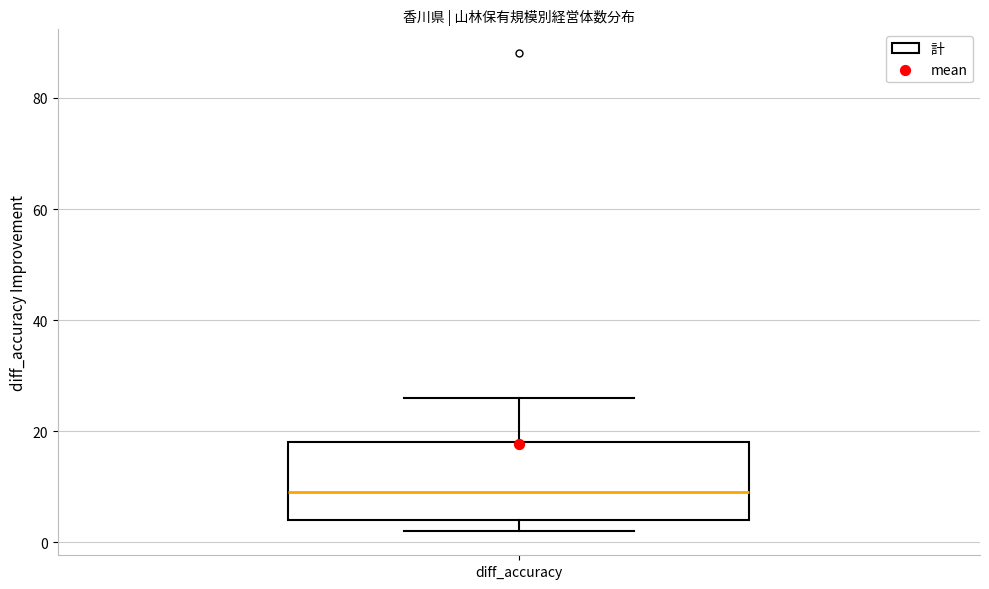

Transcribe this box plot: give where the median line is, the range the box spans, and where the two whiskers end, as read against the y-axis. The values are not printed on the chart, so give them approximately, as read against the axis.

median 10, box 4 to 18, whiskers 2 to 26